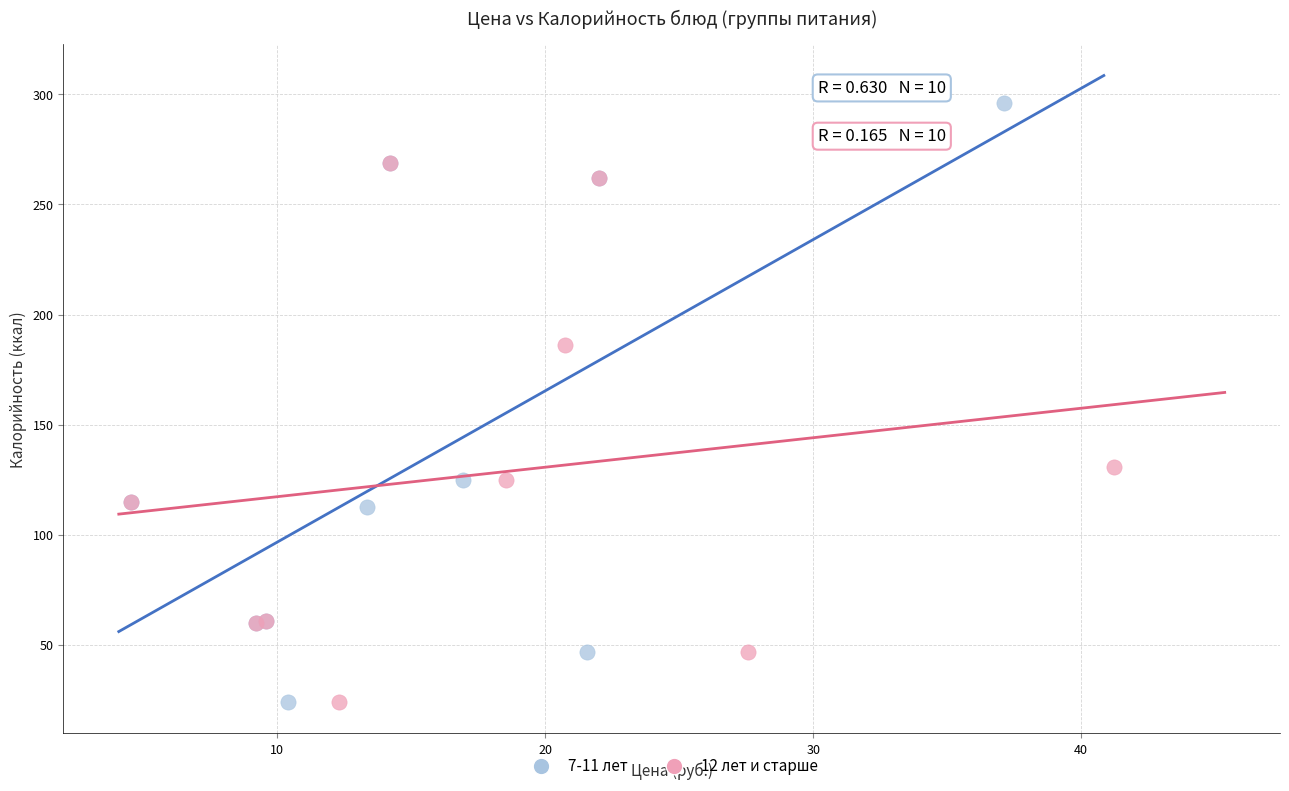

What are all the series names shown in the legend?

7-11 лет, 12 лет и старше